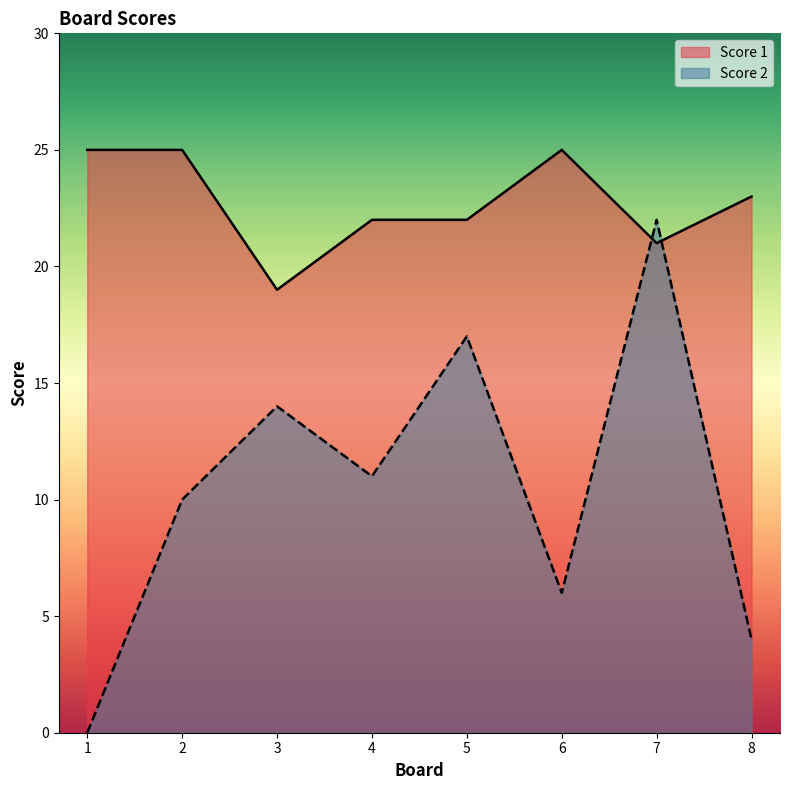

True or false: Score 1 has a value of 39 at 6.

False